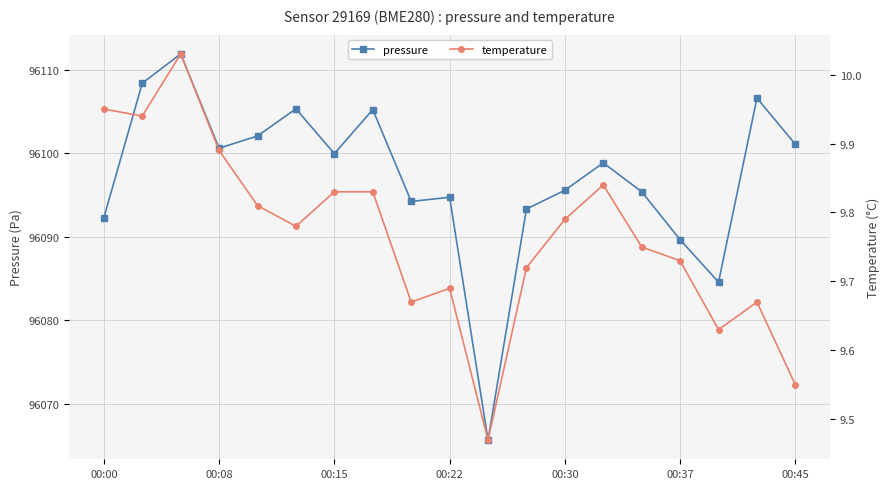

Between 7 and 13, which series saw the biggest shift?

pressure